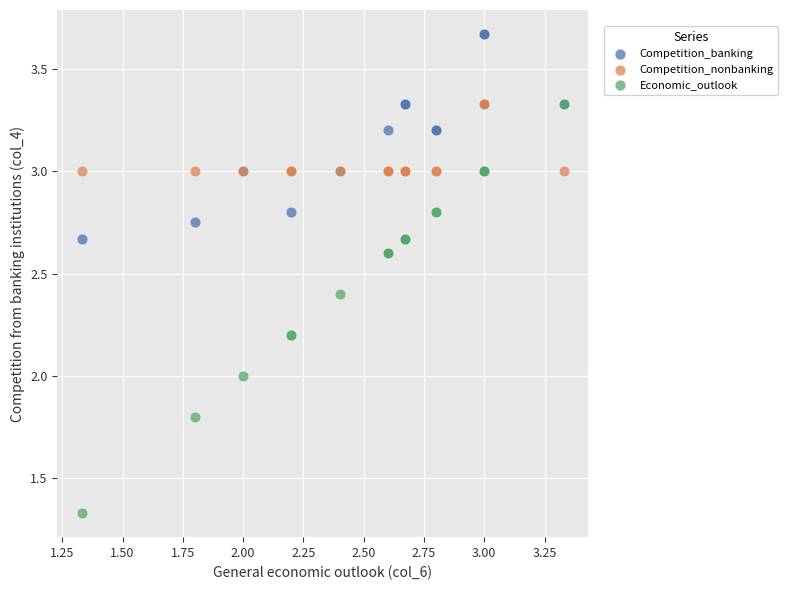

Which series contains the highest Y value?

Competition_banking